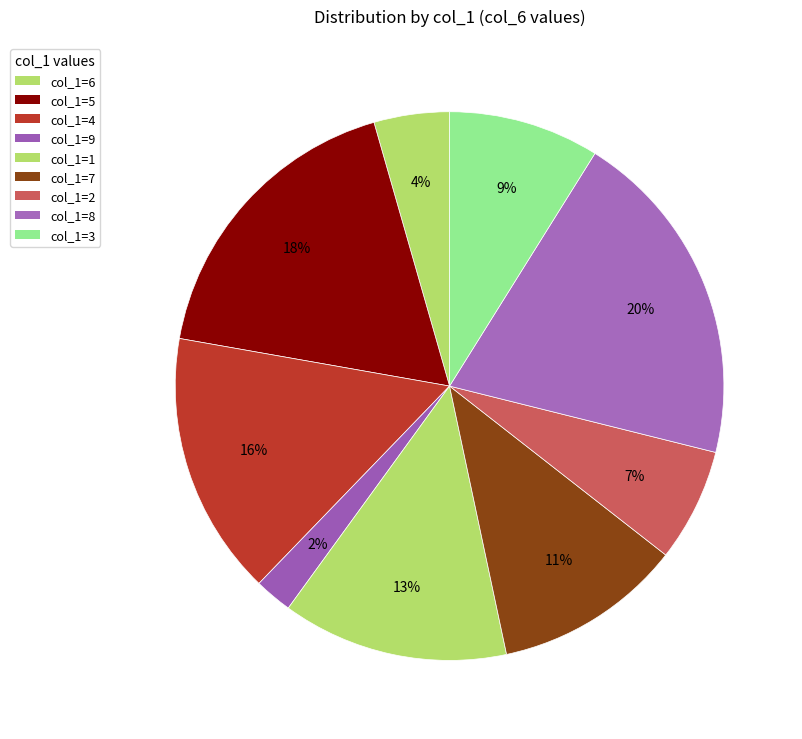

How many slices are in this pie chart?

9